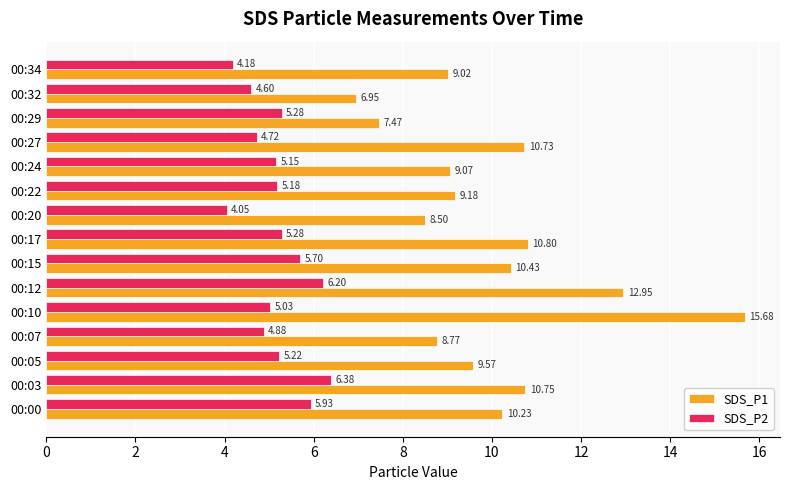

At how many categories does at least one series exceed 5?

15